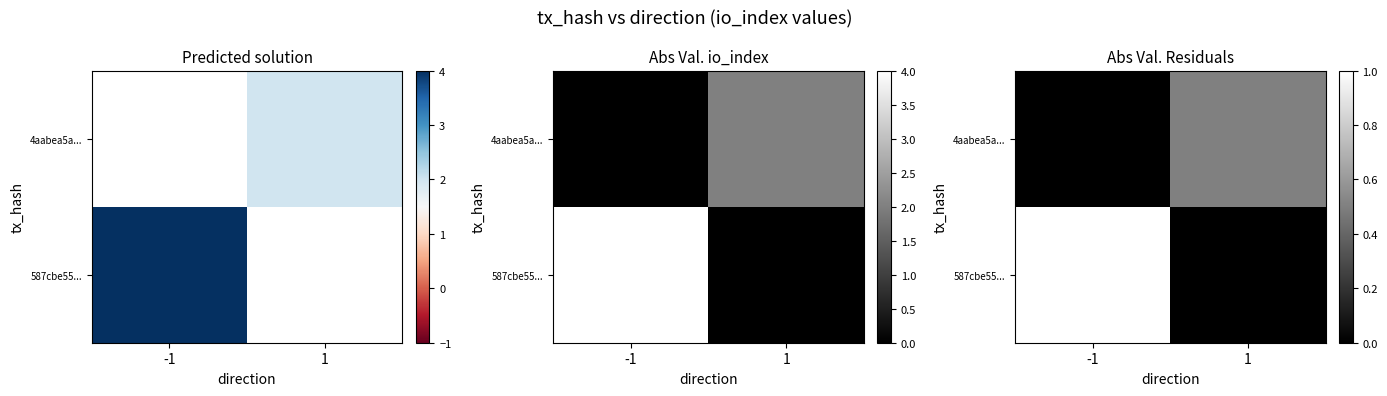

Is it true that 4aabea5a... equals 0.5 at 1?

True